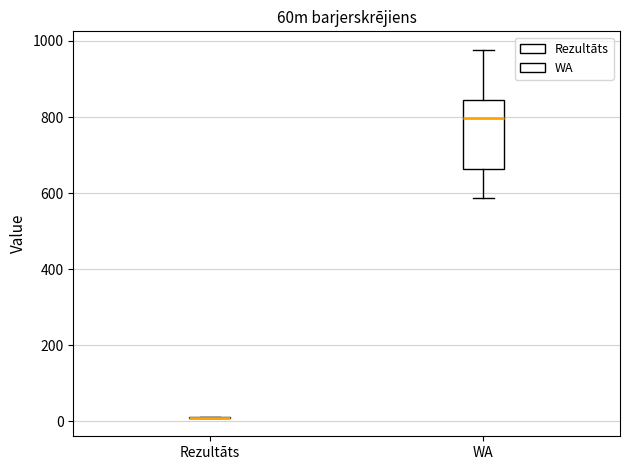

Reading left to right, read every box against the y-axis: the position of its median line, the range the box covers, and the ends of its whiskers. The values are not printed on the chart, so give them approximately, as read against the axis.

Rezultāts: box collapsed to a line at 0, whiskers 0 to 20
WA: median 800, box 660 to 840, whiskers 580 to 980